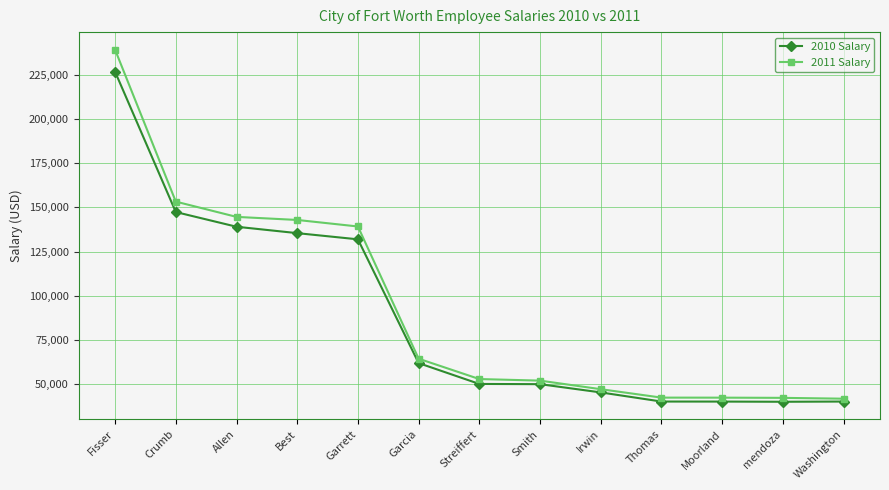

What is the label of the 11th point from the right?

Allen